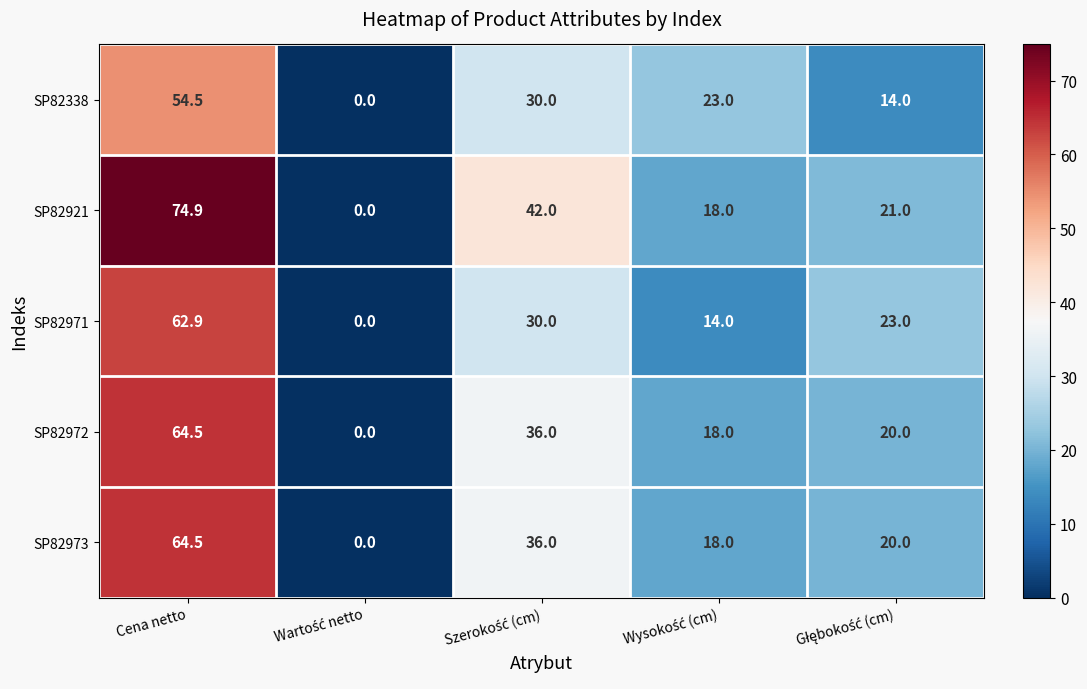

The SP82921 series shows 74.9 at Cena netto. True or false?

True